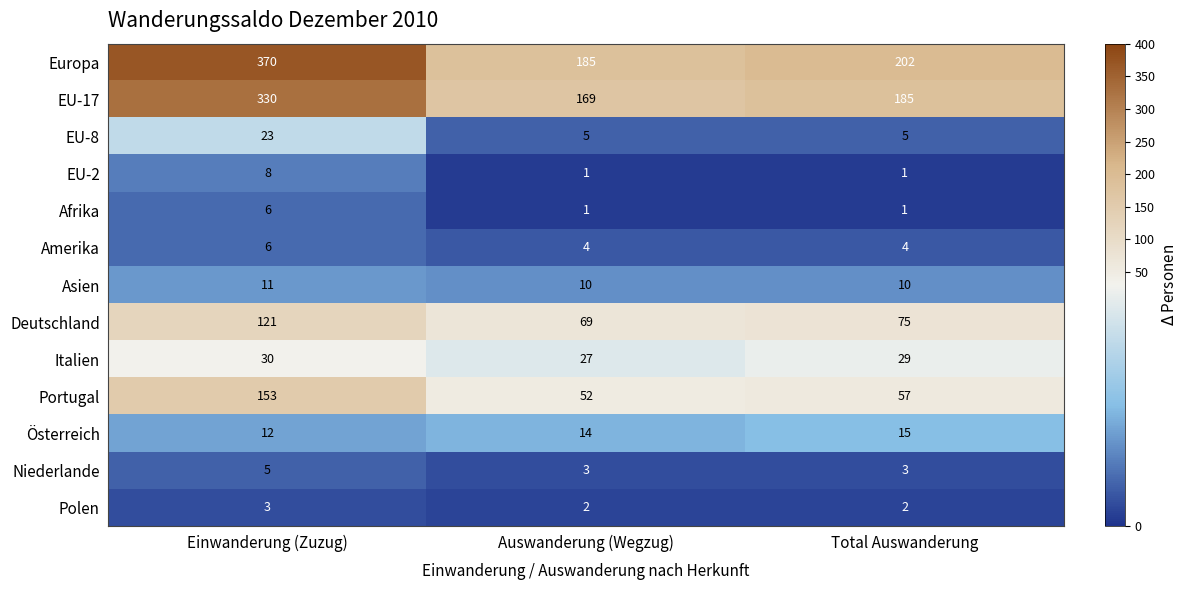

Which series changed the most between Einwanderung (Zuzug) and Total Auswanderung?

Europa